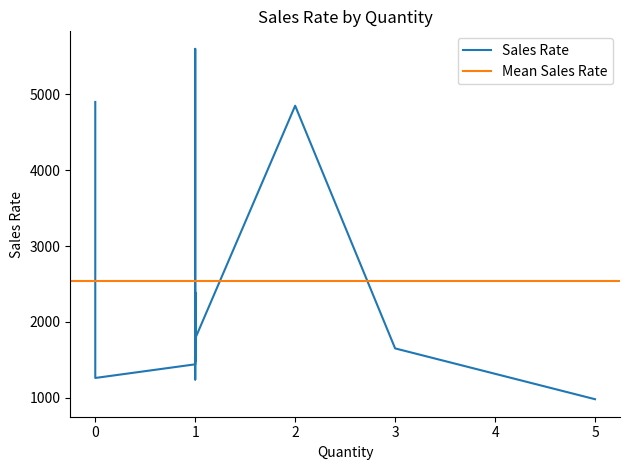

What is the value of the 14th point from the left?

1780